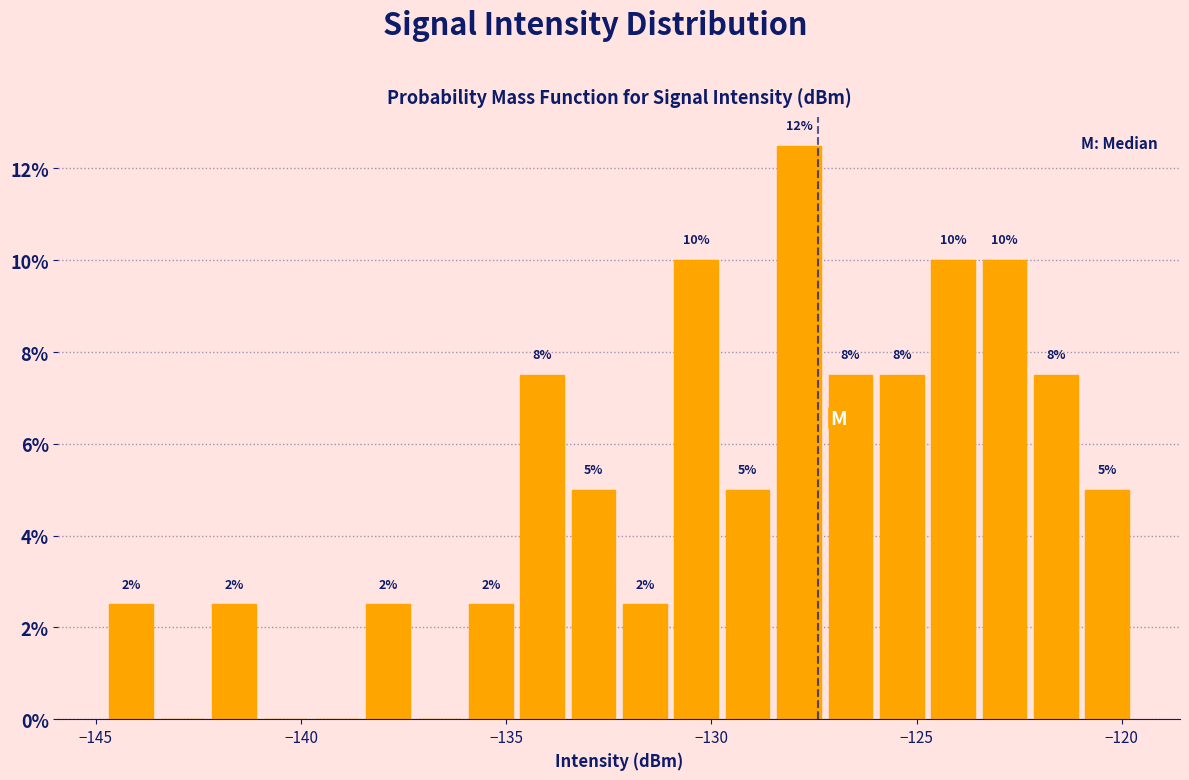

Around what value on the x-axis is the tallest bar? Give the approximate position of its centre, as read against the axis.

-128.0